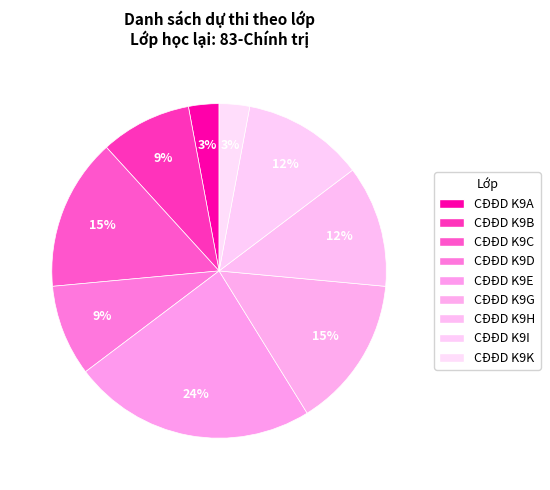

How many slices are in this pie chart?

9